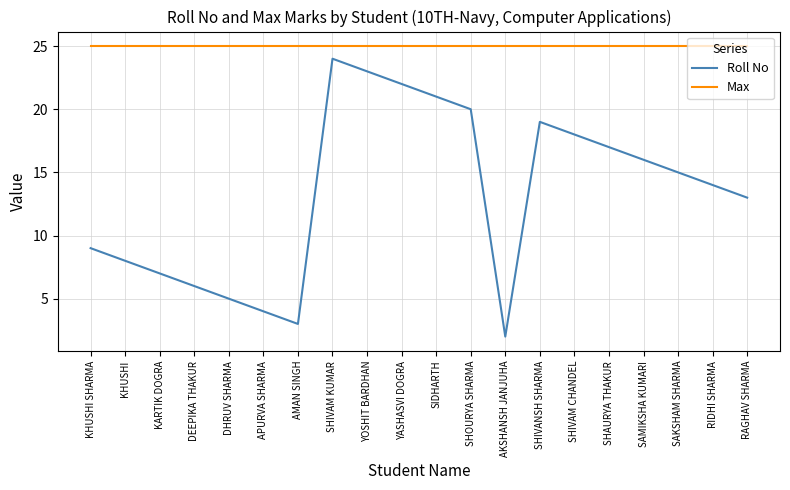

Which label corresponds to the smallest value in the chart?

AKSHANSH JANJUHA